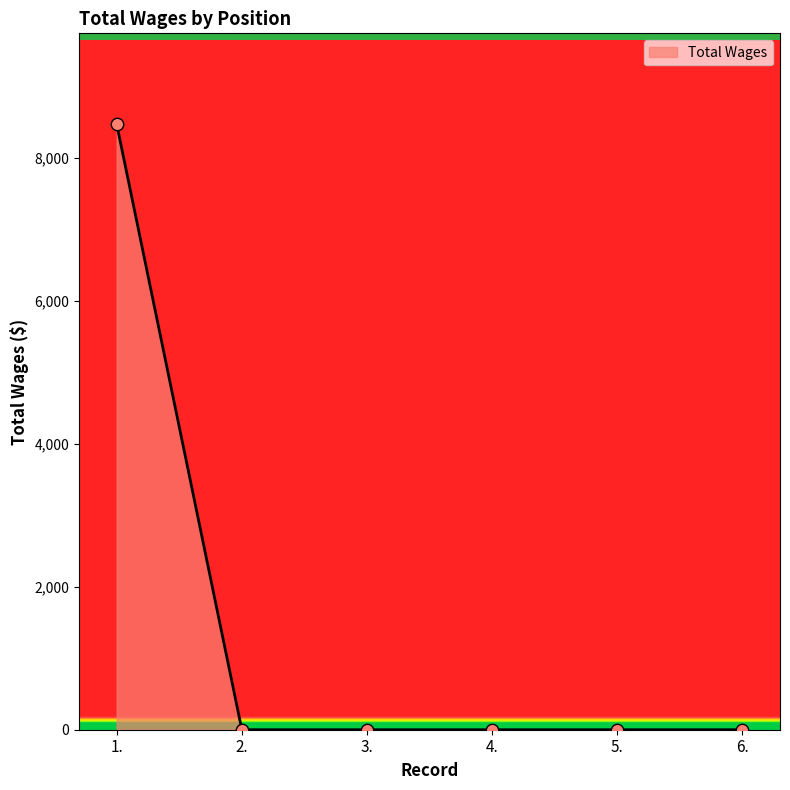

What is the change in value from 1. to 4.?

-8476